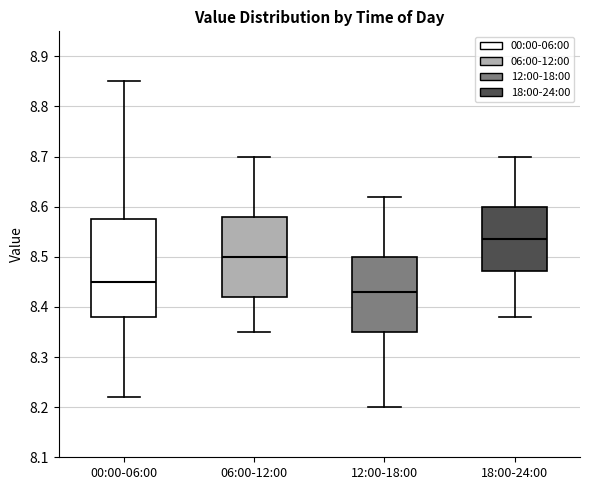

Which box is the tallest, from its lower edge to its upper edge?

00:00-06:00